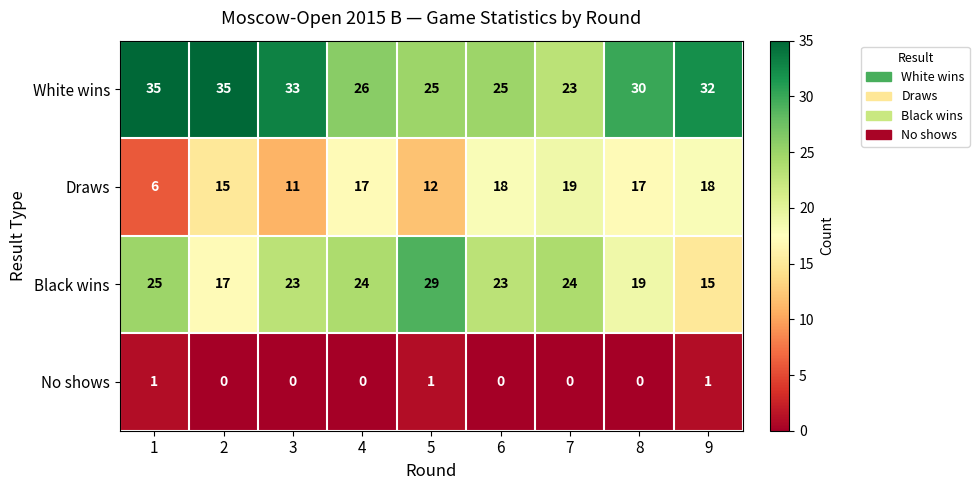

True or false: Draws has a value of 19 at 7.

True